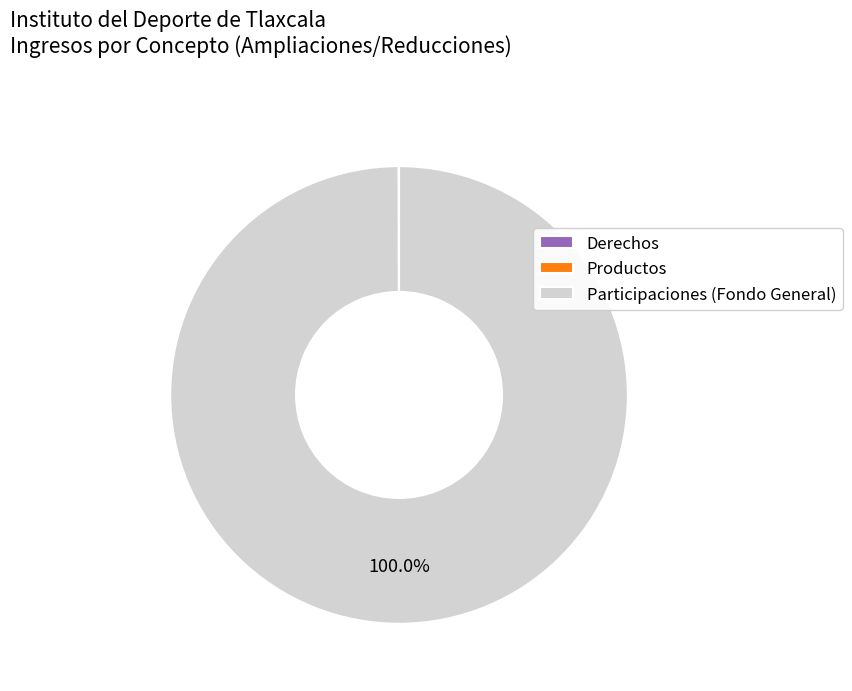

What is the largest slice in the pie chart?

Participaciones (Fondo General)